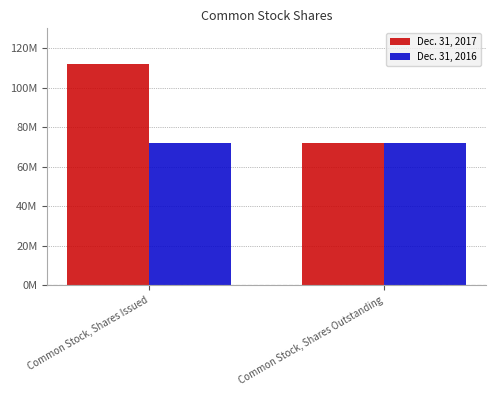

At which label does Dec. 31, 2017 reach its minimum?

Common Stock, Shares Outstanding